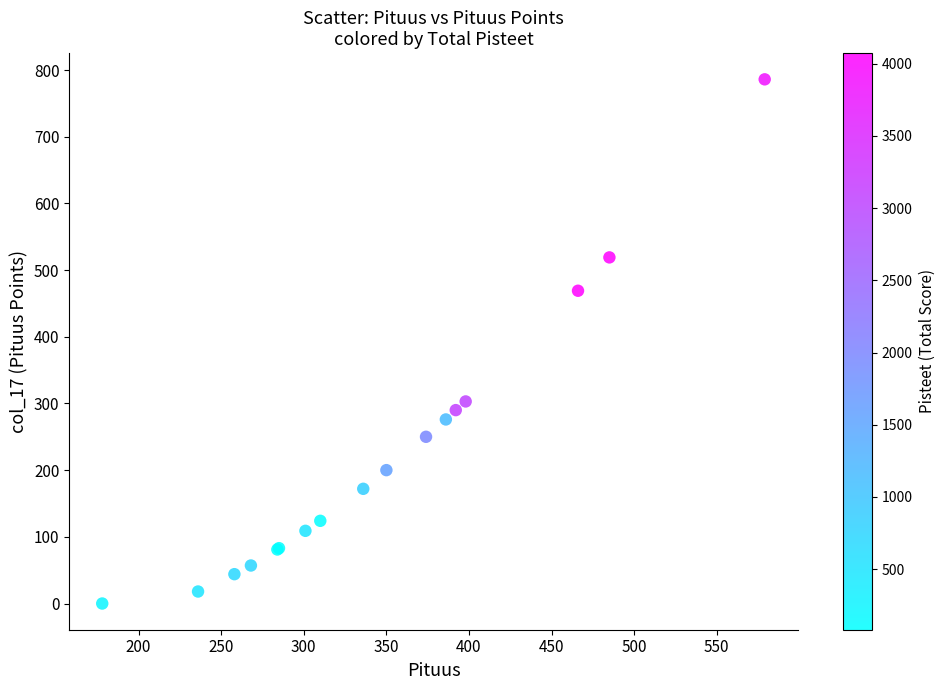

What Y value in the scatter plot is closest to 393?

469